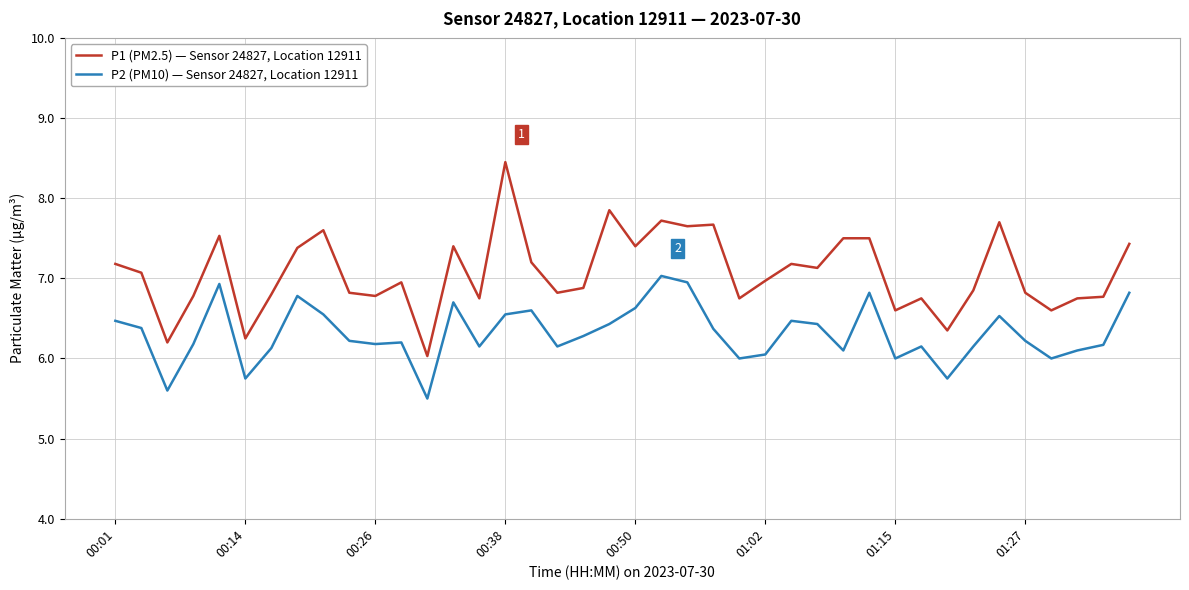

Which series has the widest spread of values?

P1 (PM2.5) — Sensor 24827, Location 12911